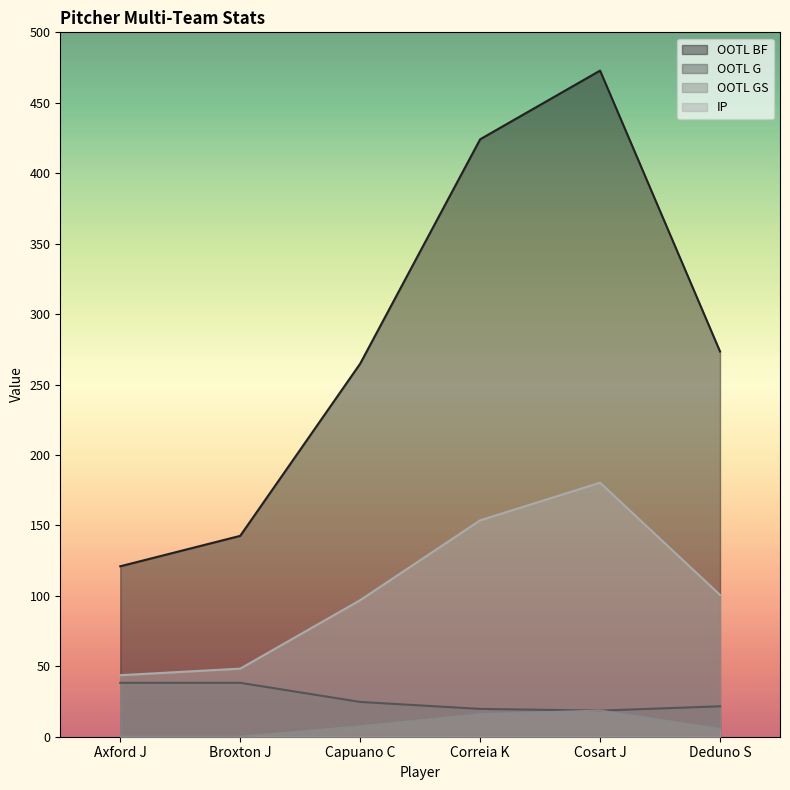

Between Capuano C and Cosart J, which series saw the biggest shift?

OOTL BF